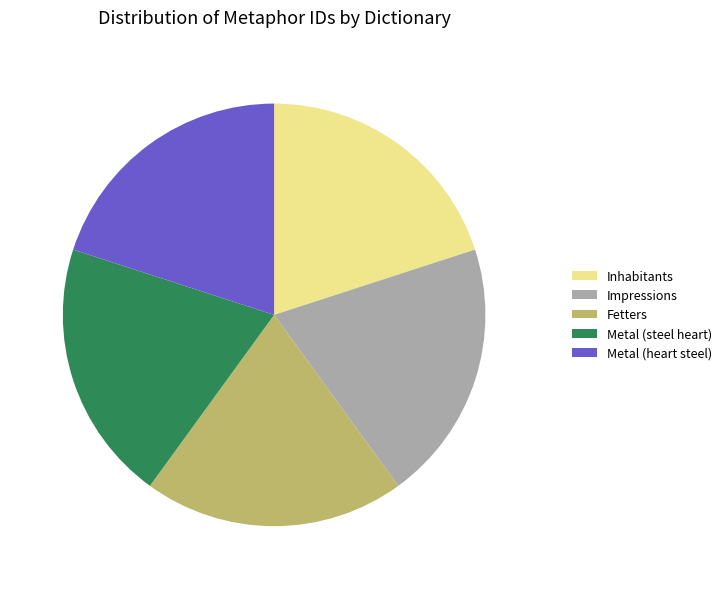

Does Metal (heart steel) represent more than half of the total?

No